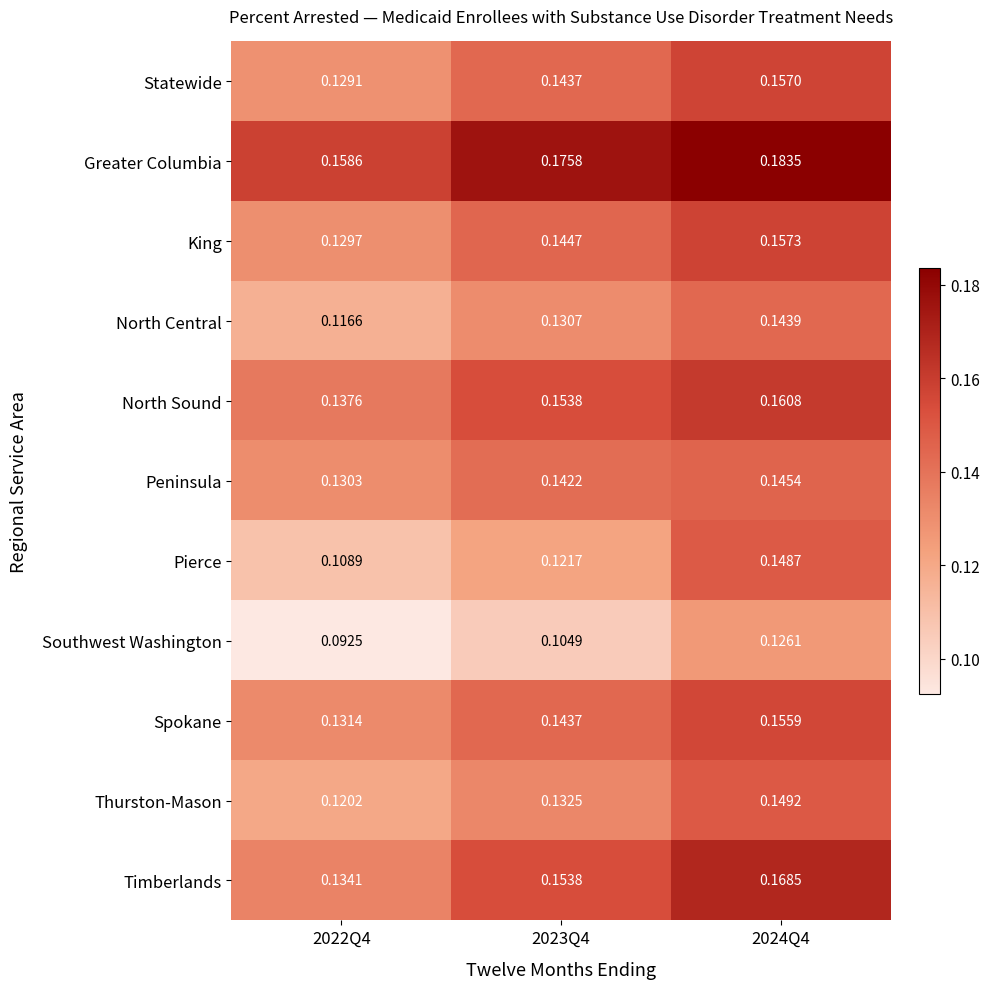

At which category is the sum across all series the highest?

2024Q4